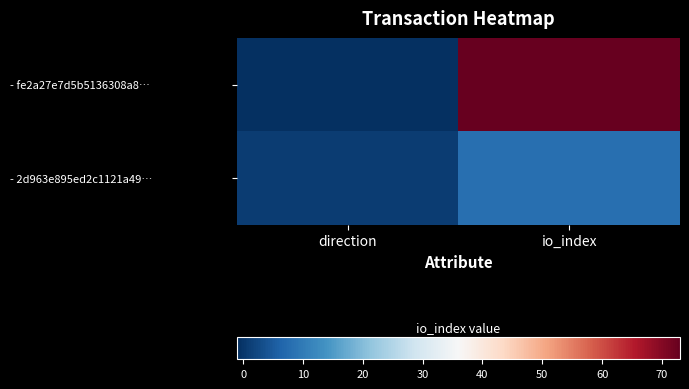

Reading left to right, extract all data points from this chart.

- fe2a27e7d5b5136308a8…: direction=-1	io_index=73
- 2d963e895ed2c1121a49…: direction=1	io_index=8